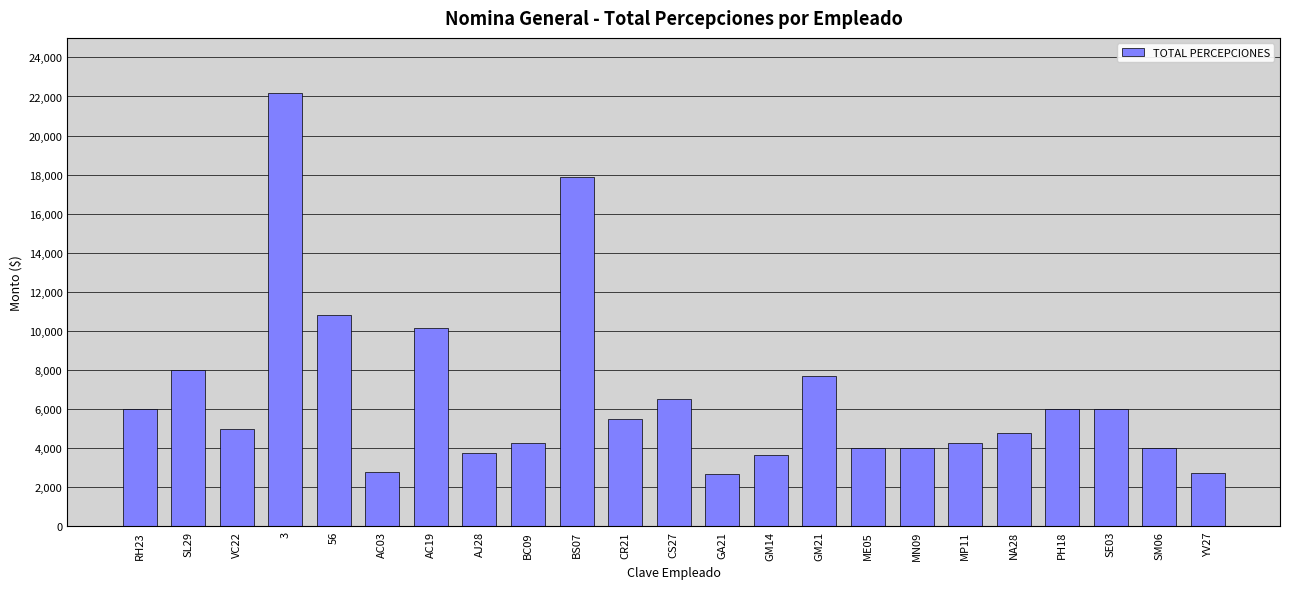

What is the greatest value displayed?

22200.0